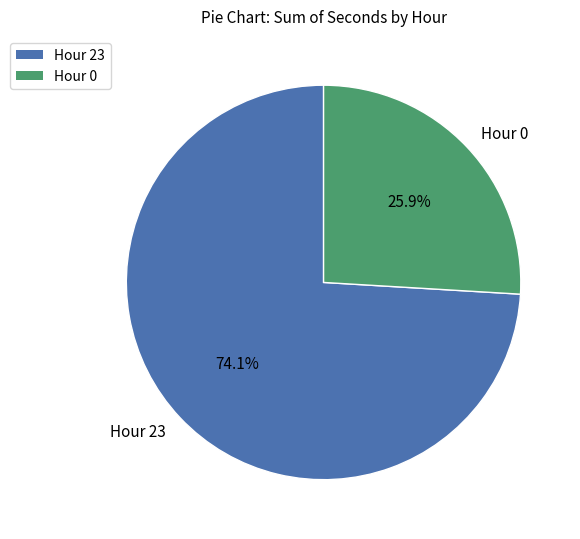

To the nearest percent, what is the difference between the largest and smallest slice percentages?

48%